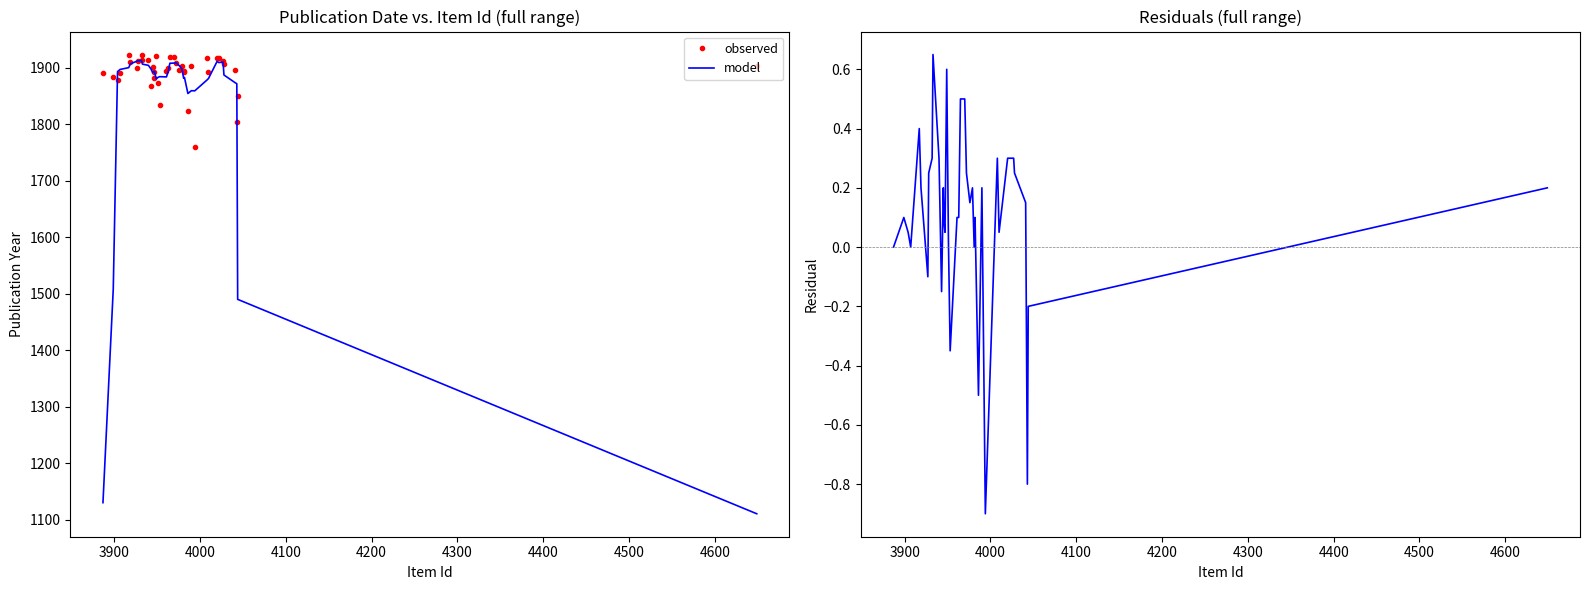

What is the lowest value of the model series?

1110.8